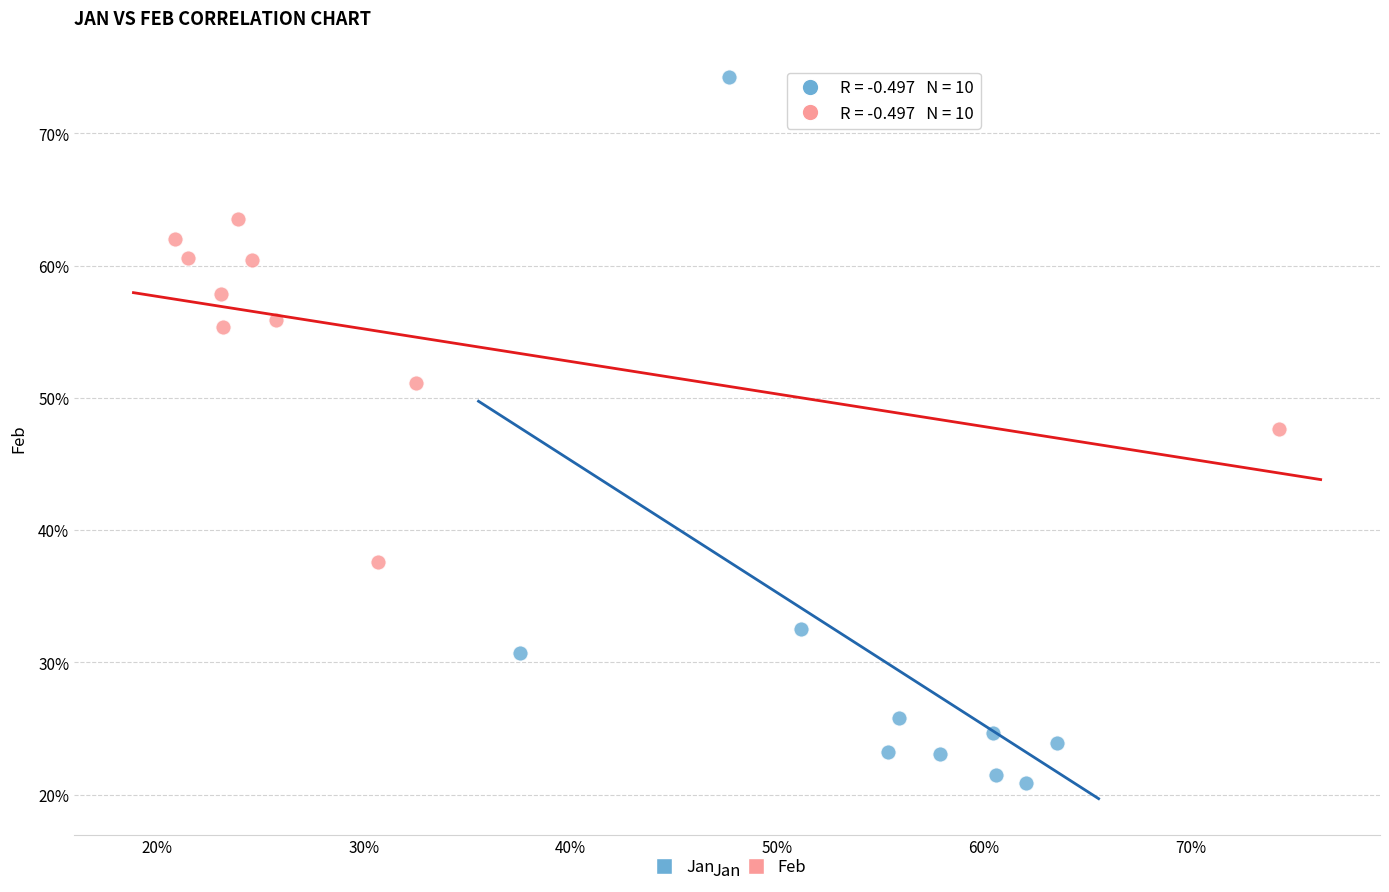

Which series has the largest Y range (max minus min)?

Jan